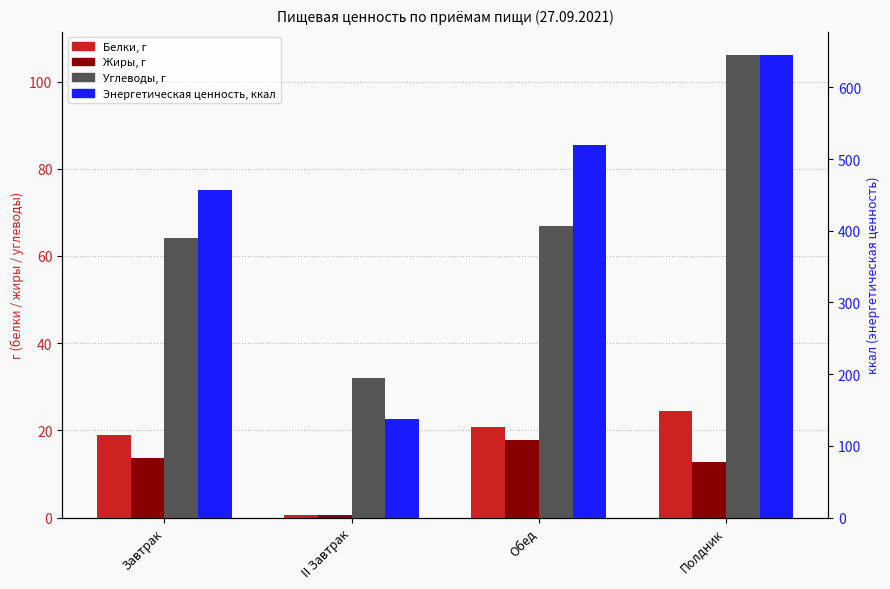

What is the label of the 2nd bar from the left?

II Завтрак